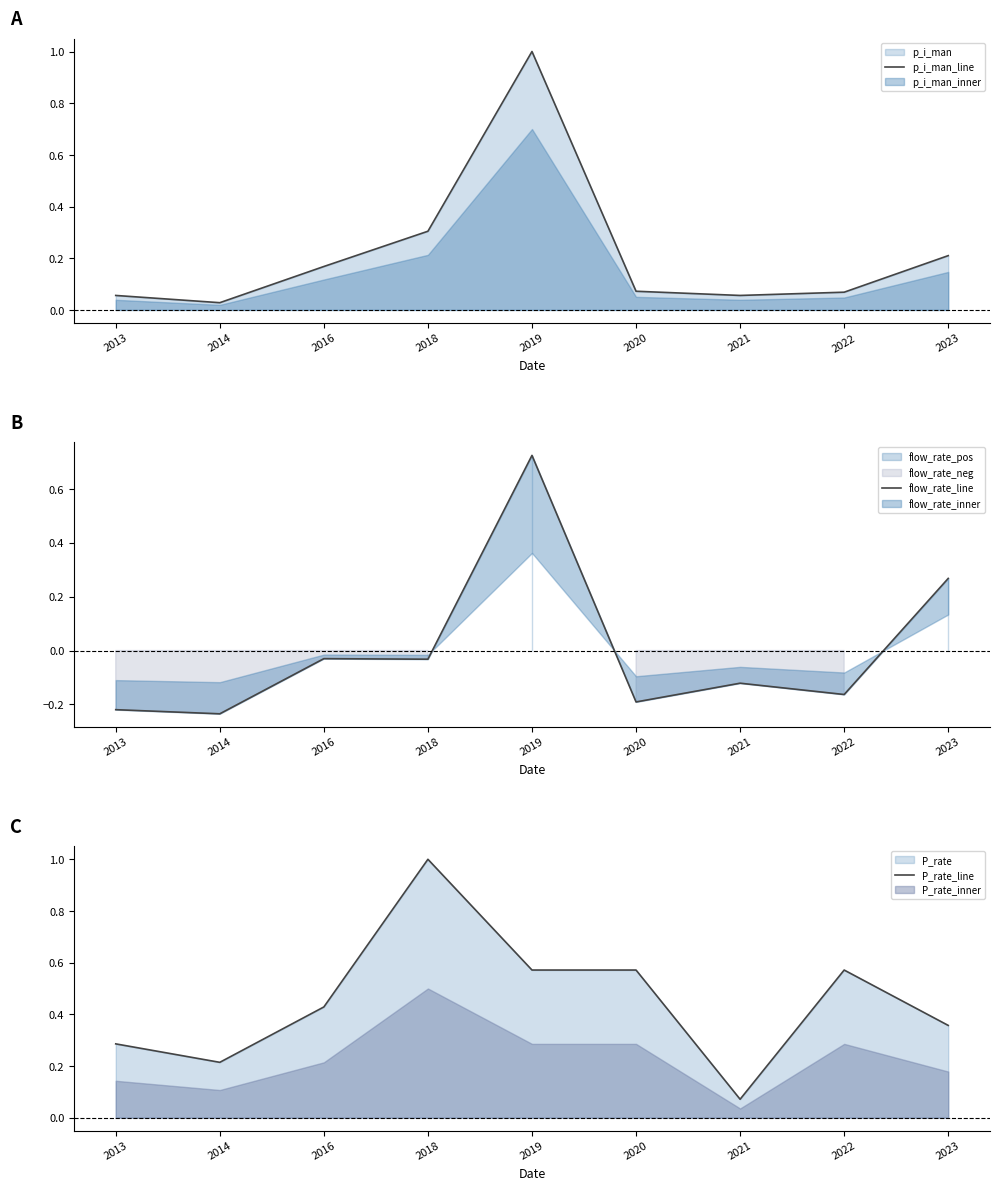

What is the difference between the maximum and minimum values in the flow_rate_line series?

1.0